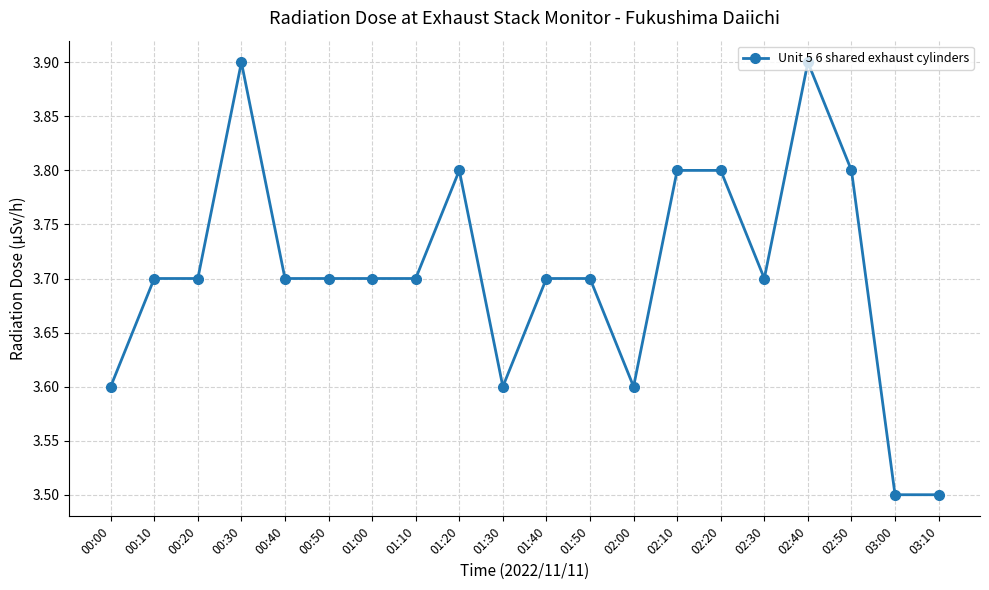

What is the smallest value displayed?

3.5